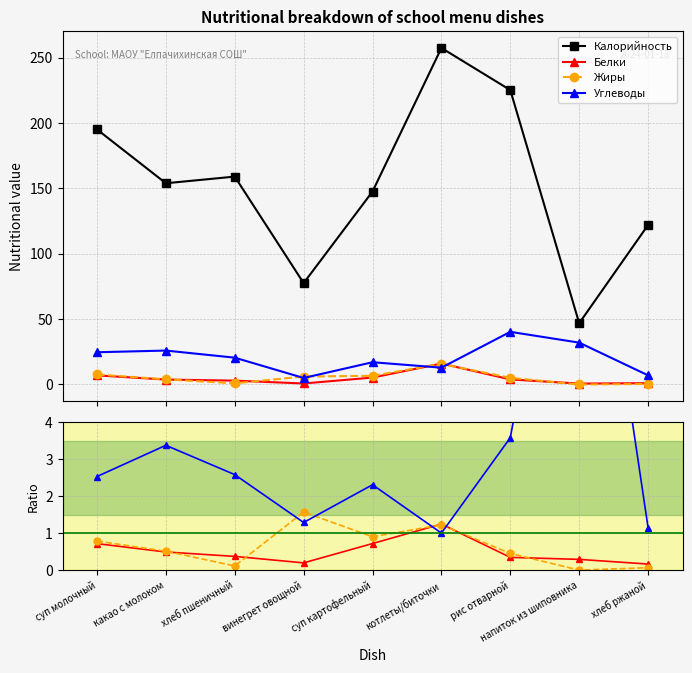

True or false: Калорийность and Углеводы intersect in this chart.

False